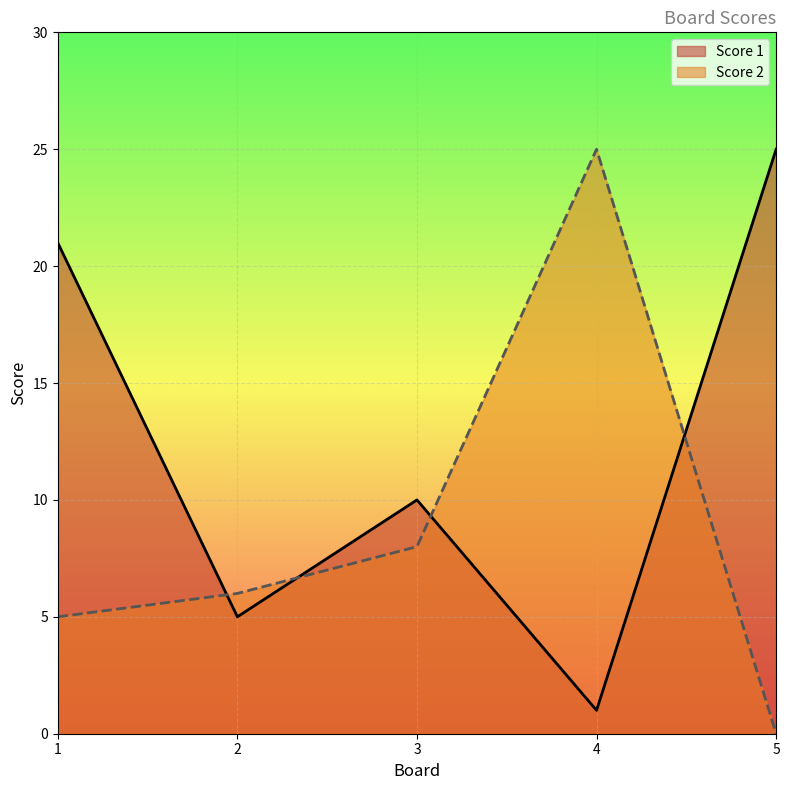

The Score 1 series shows 21 at 1. True or false?

True